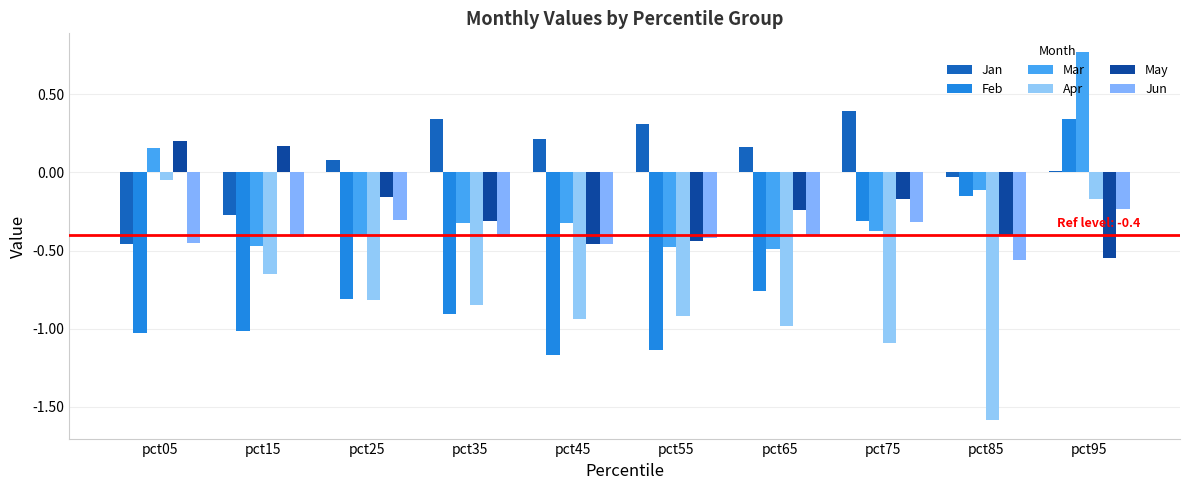

How many groups of bars are there?

10